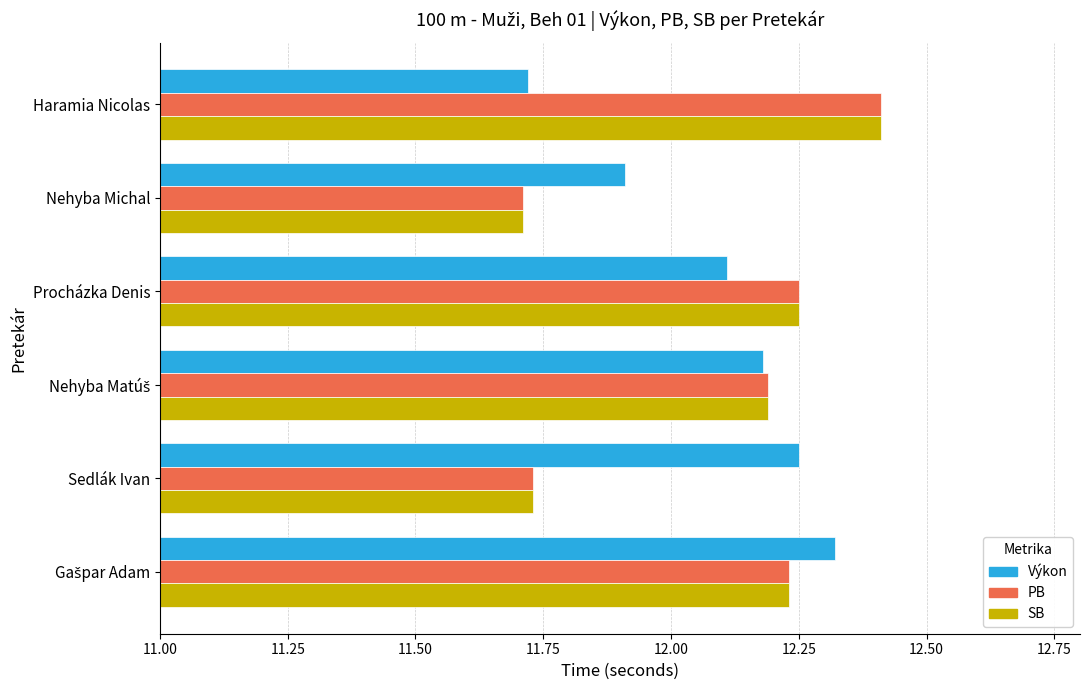

What are all the series names shown in the legend?

Výkon, PB, SB